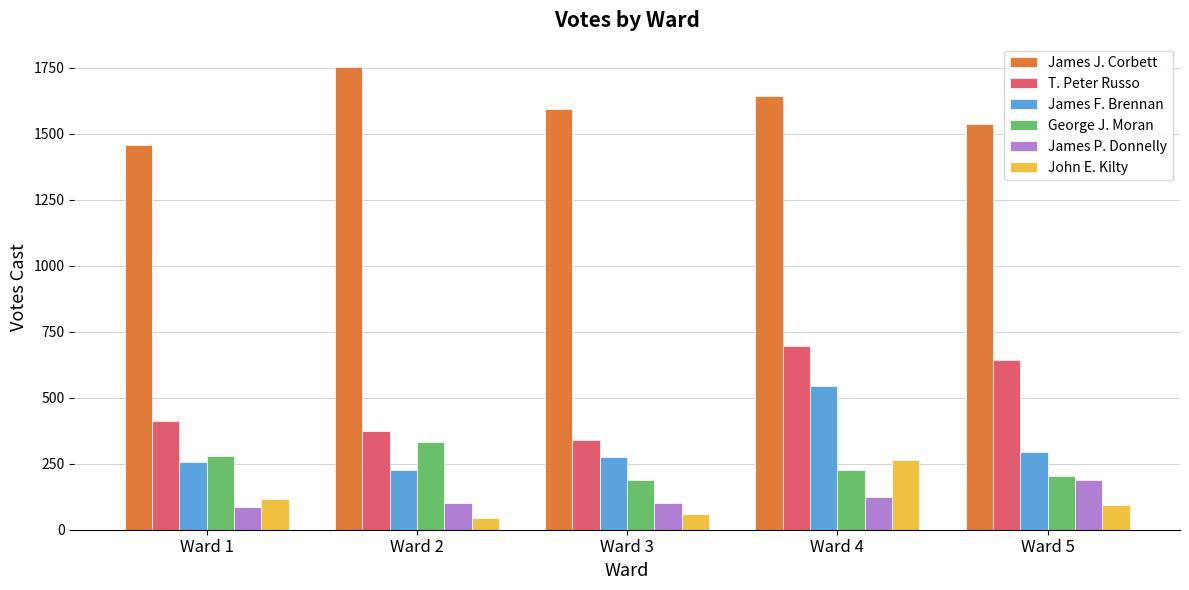

What is the minimum value shown in the chart?

45